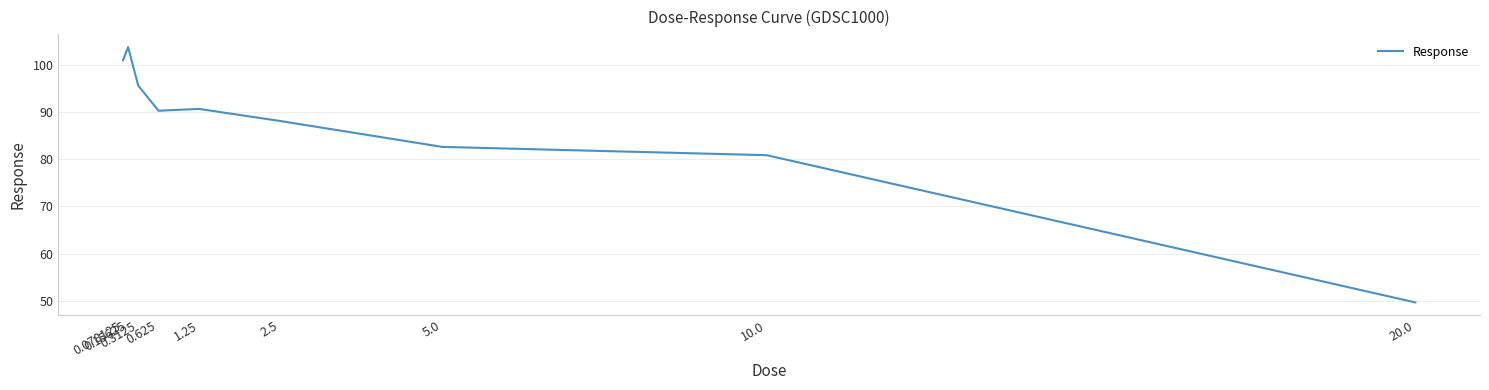

Reading right to left, transcribe all the data shown in this chart.

49.7	80.9	82.6	88.1	90.7	90.3	95.6	103.7	100.9